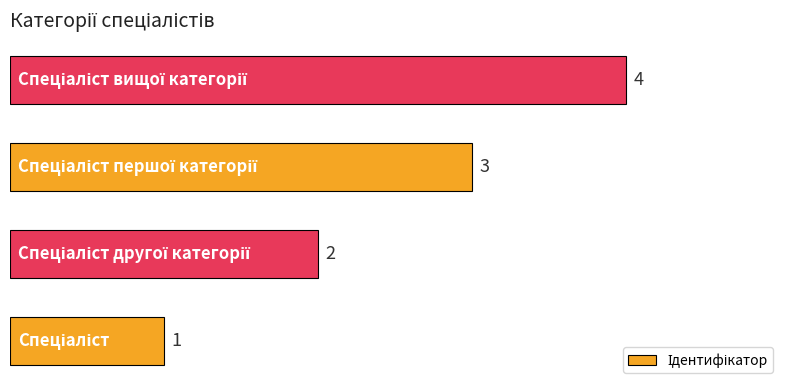

What is the greatest value displayed?

4